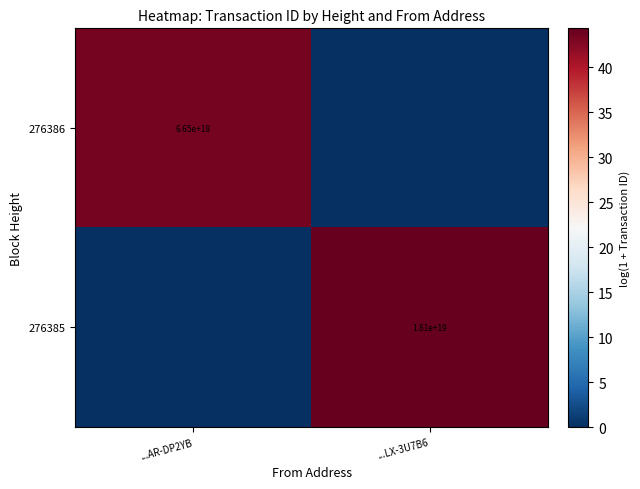

At which label does 276386 first exceed 43?

...AR-DP2YB